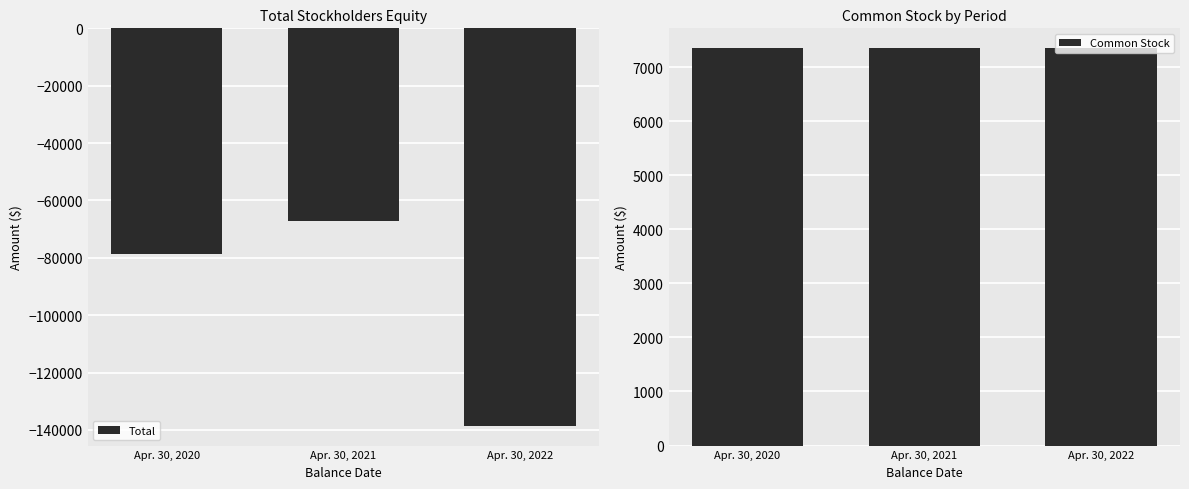

Reading left to right, transcribe all the data shown in this chart.

Total: -78750	-67204	-138513
Common Stock: 7350	7350	7350